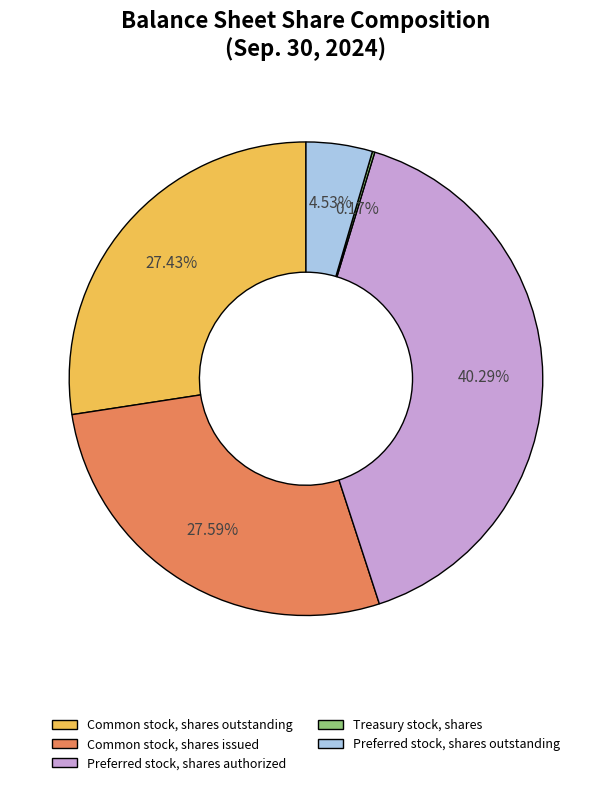

Which category has the biggest portion of the pie?

Preferred stock, shares authorized